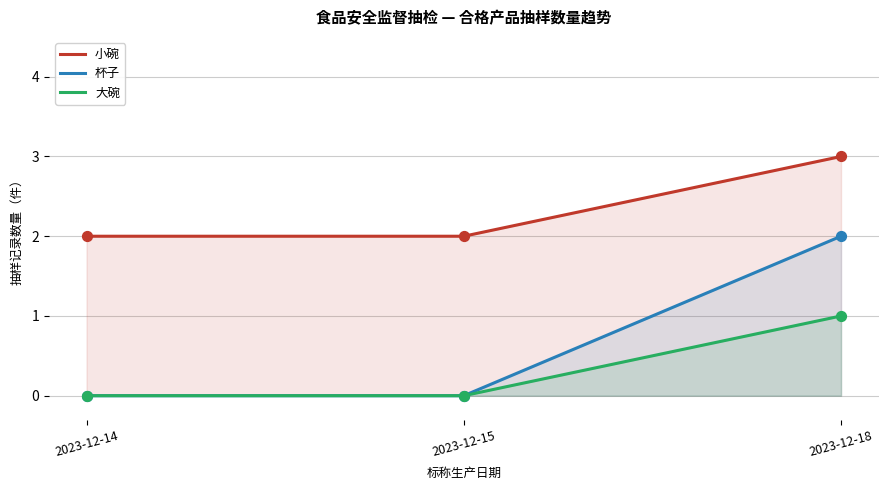

Which series has the widest spread of Y values?

杯子